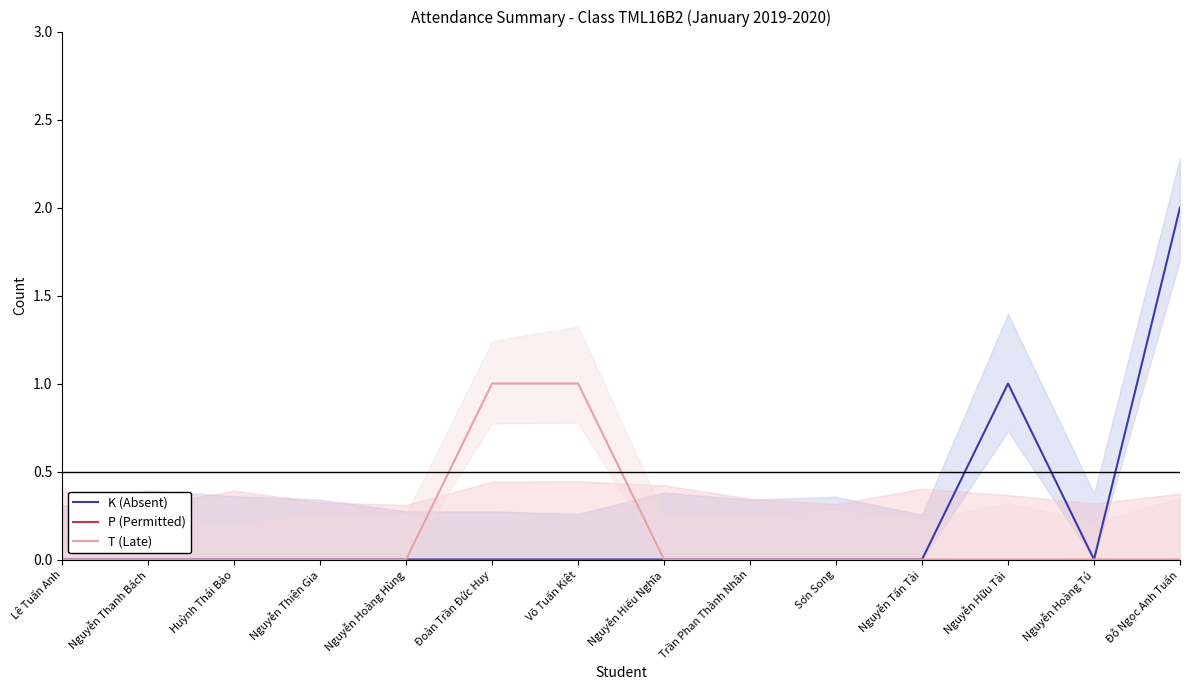

What position from the right is Lê Tuấn Anh?

14